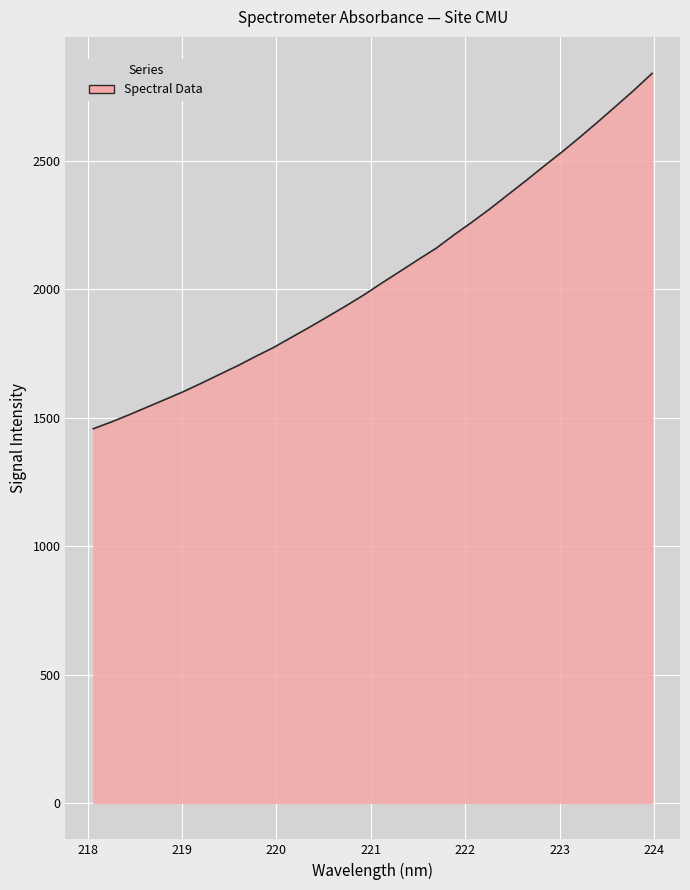

What is the smallest value displayed?

1457.6